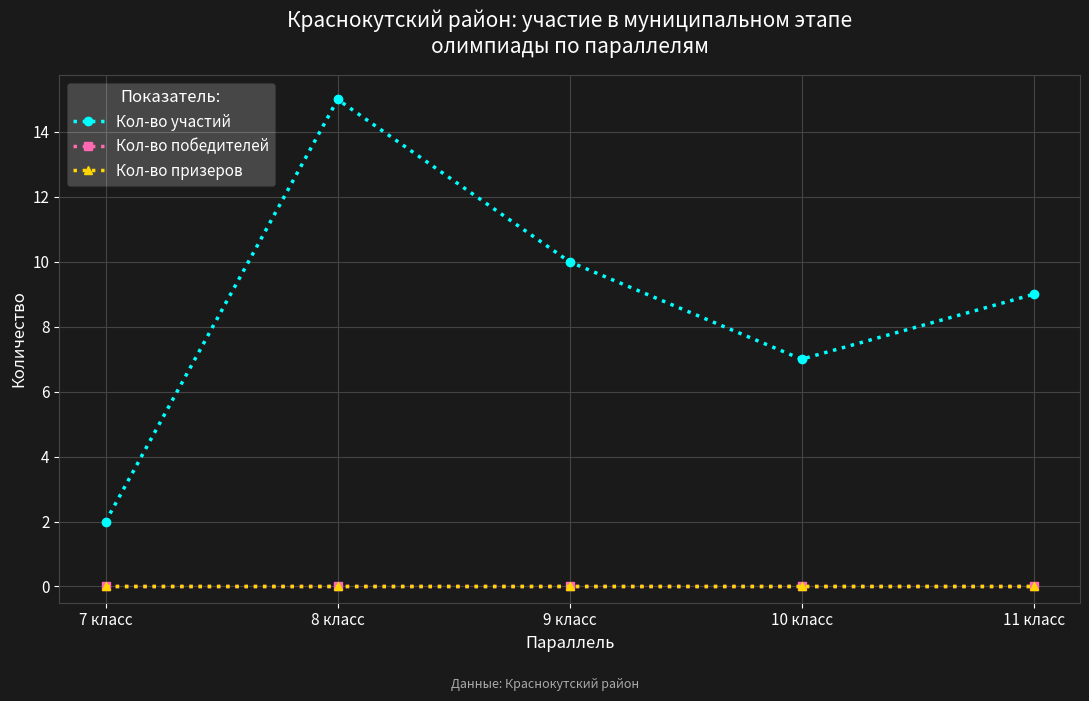

True or false: Кол-во призеров and Кол-во участий cross at least once.

False